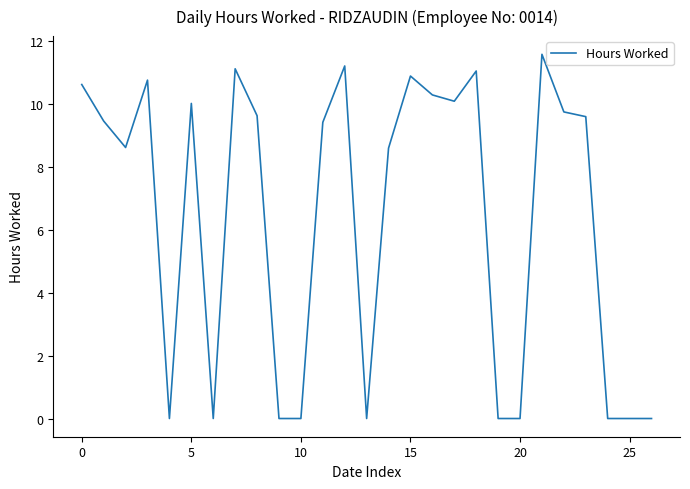

What is the maximum value shown in the chart?

11.6